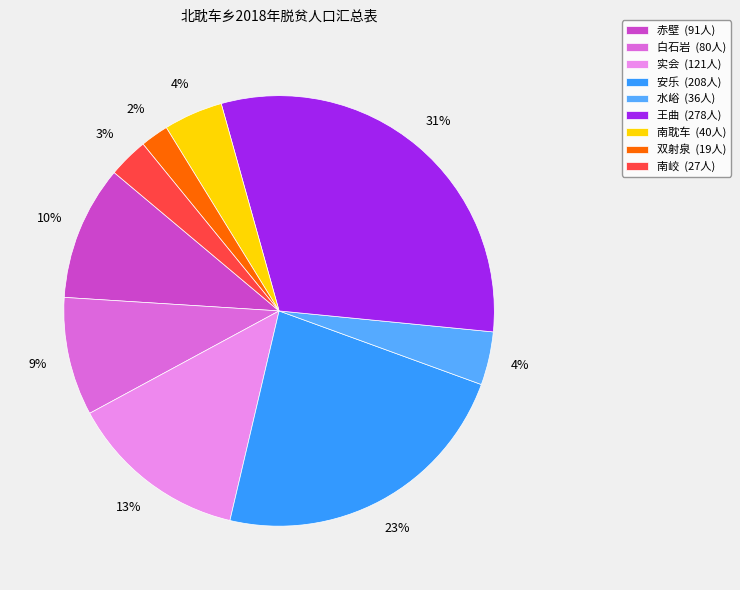

What is the change in value from 王曲 to 南耽车?

-238